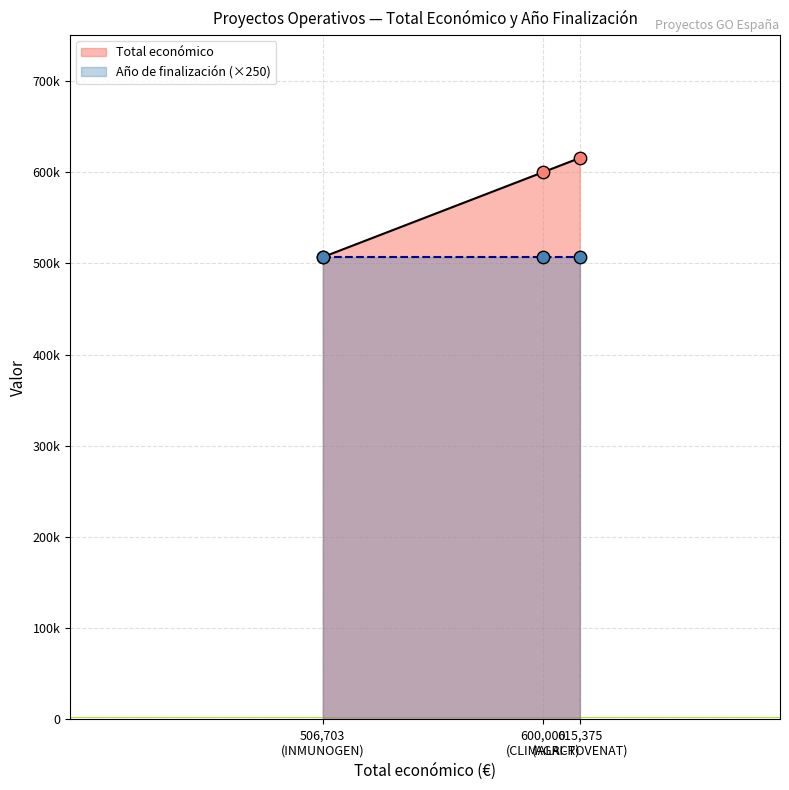

Approximately how many times larger is the value at 506,703 (INMUNOGEN) compared to 600,000 (CLIMALACT)?

0.8